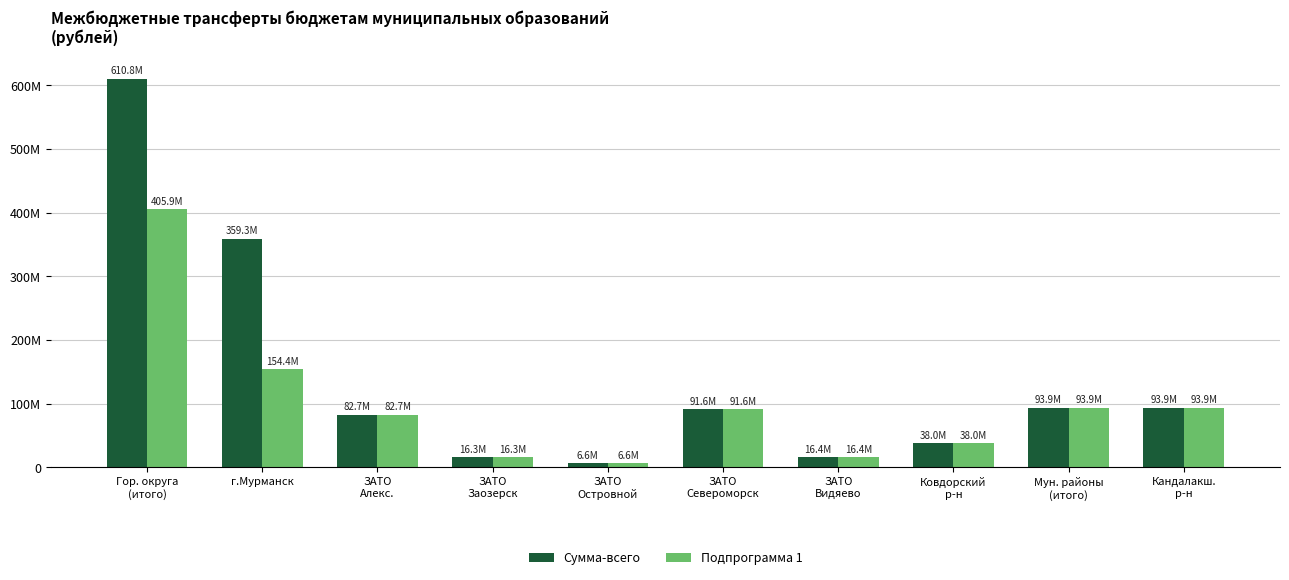

What is the sum of all Сумма-всего values?

1409523716.2